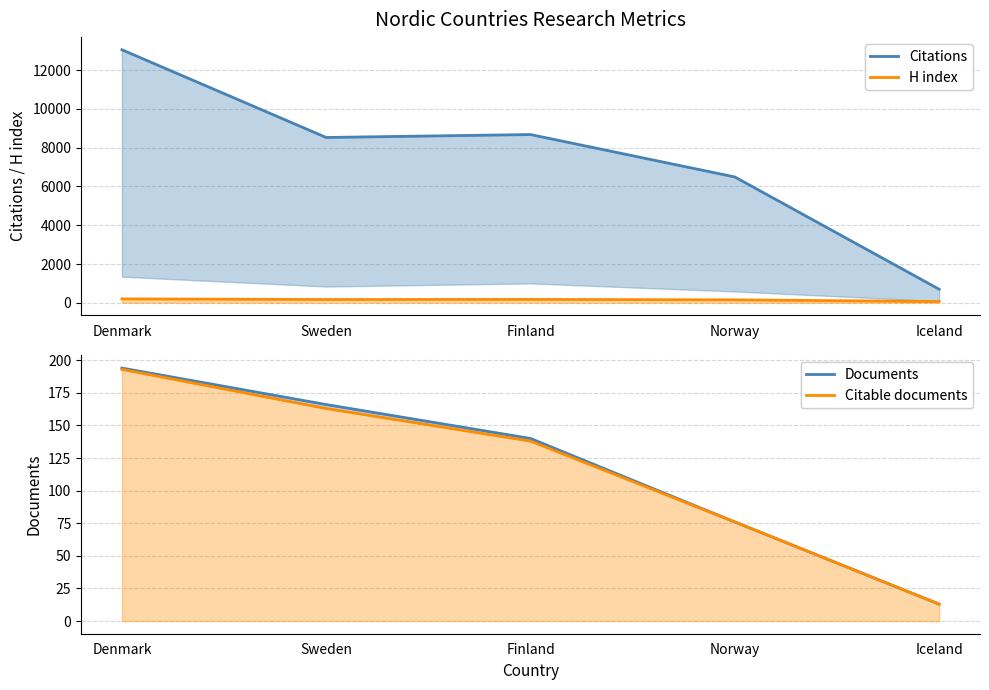

Does the chart display data point markers on the line(s)?

No